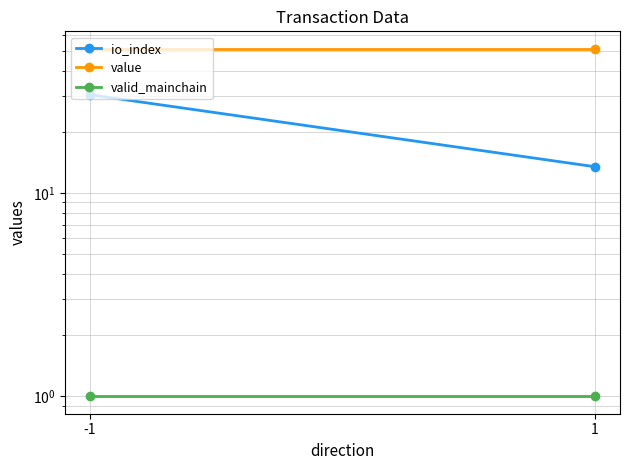

At which category is the sum across all series the highest?

-1